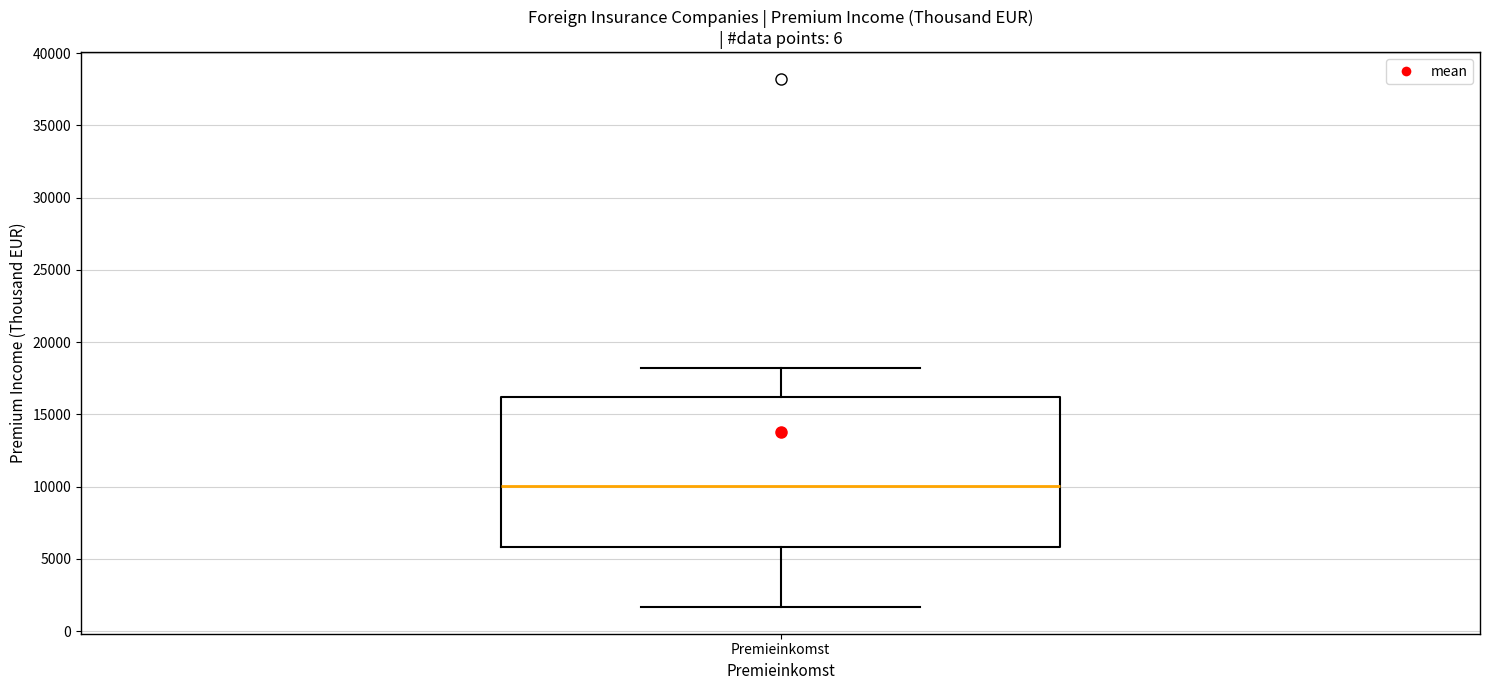

Transcribe this box plot: give where the median line is, the range the box spans, and where the two whiskers end, as read against the y-axis. The values are not printed on the chart, so give them approximately, as read against the axis.

median 10000, box 6000 to 16000, whiskers 1500 to 18000